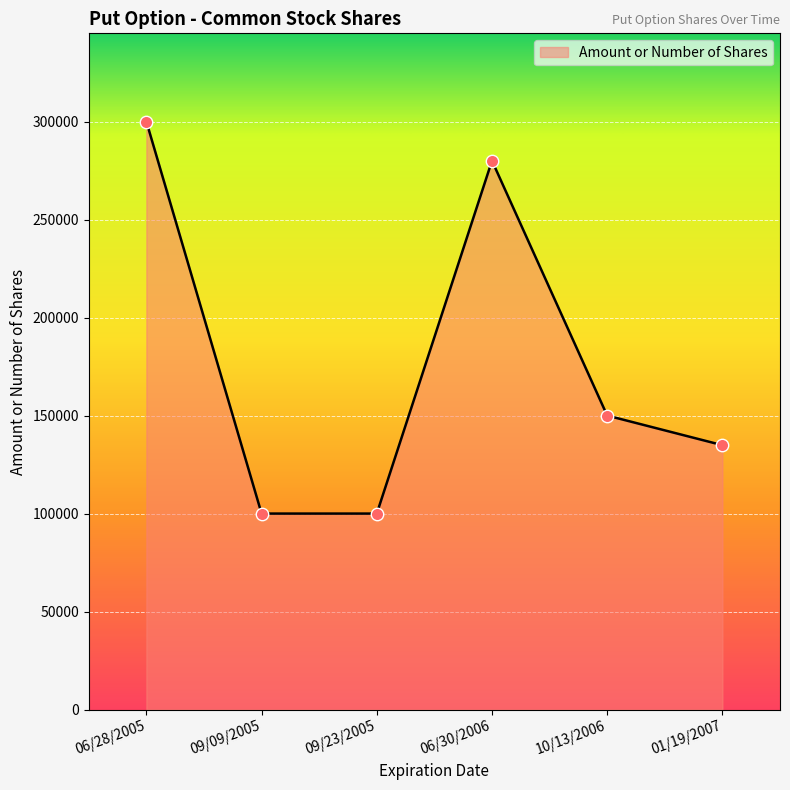

What is the change in value from 10/13/2006 to 01/19/2007?

-15100